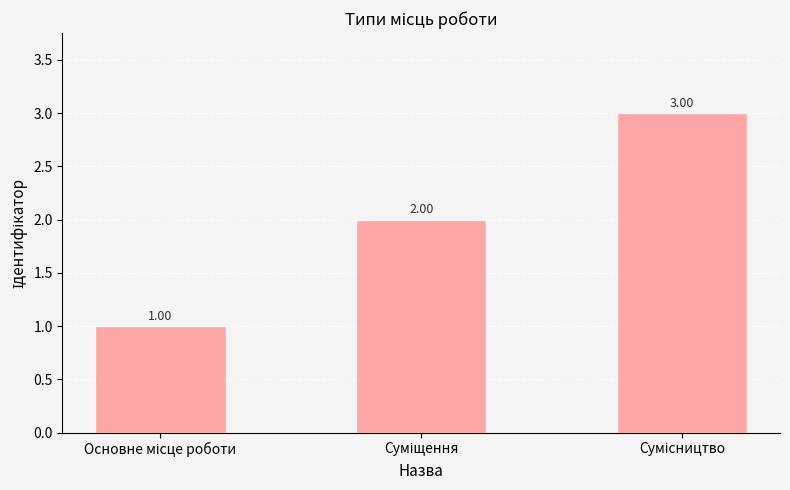

What is the average value?

2